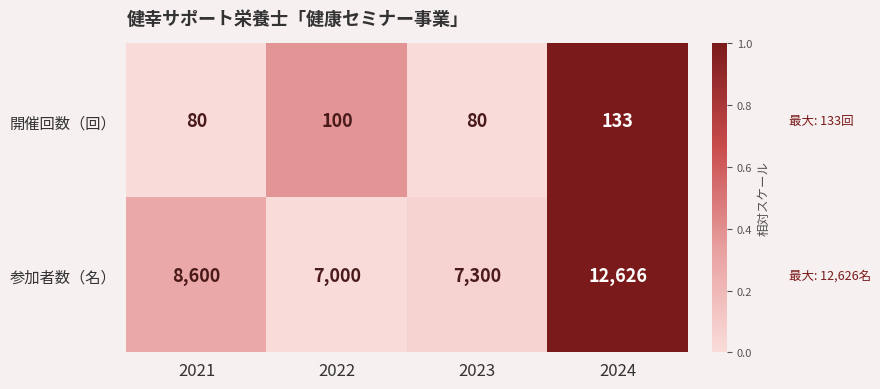

The value of 参加者数（名） at 2022 is 10150. True or false?

False